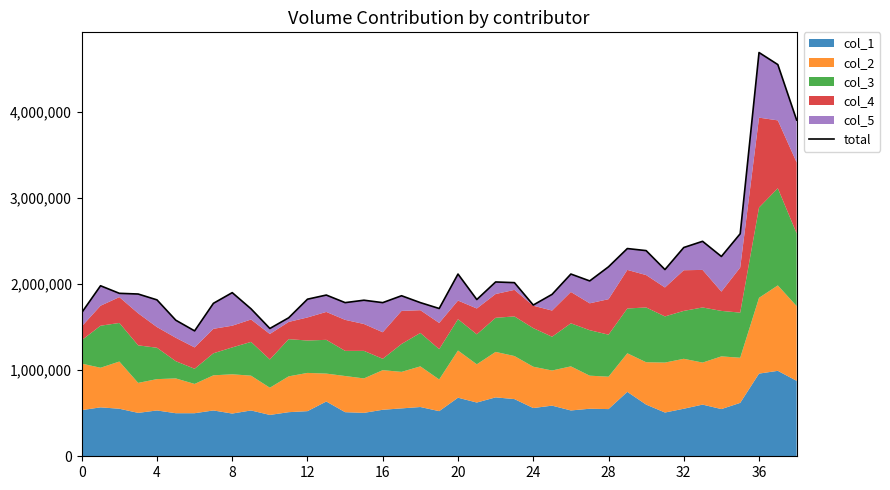

The value at 16 is 1784000. True or false?

True